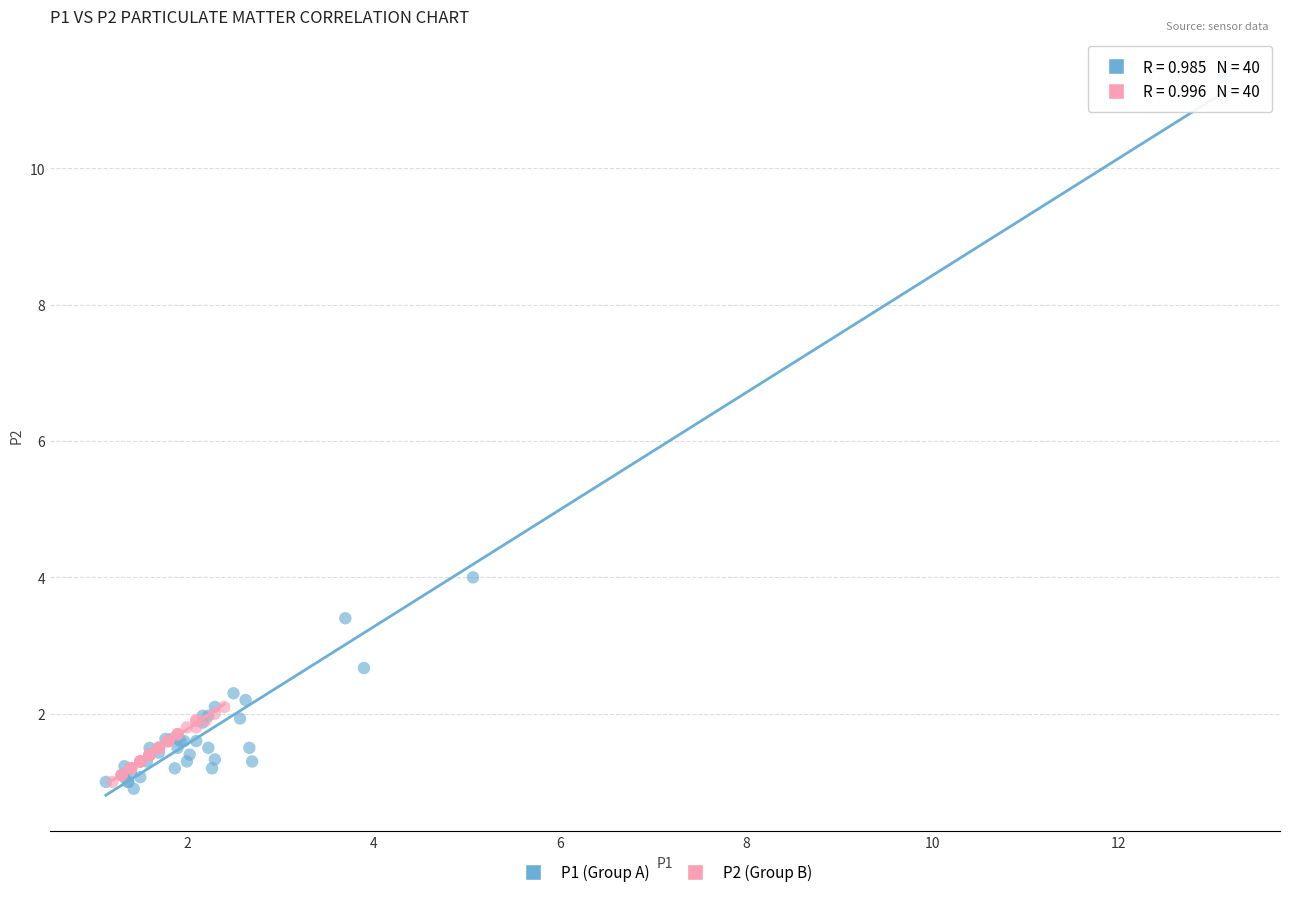

Which series contains the highest Y value?

P1 (Group A)